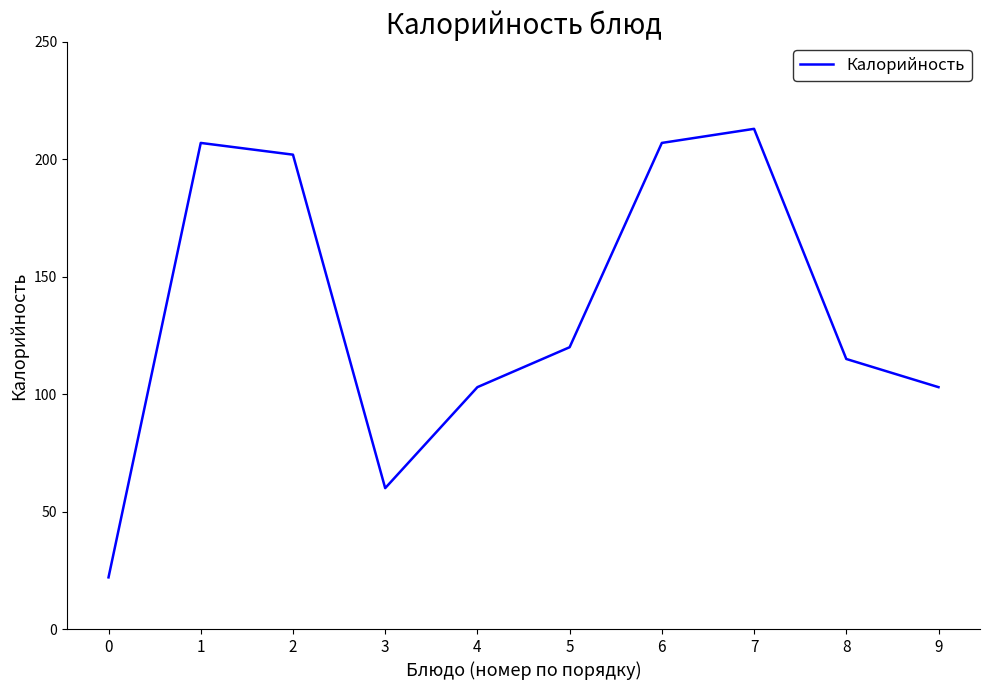

What is the approximate value at 3?

60